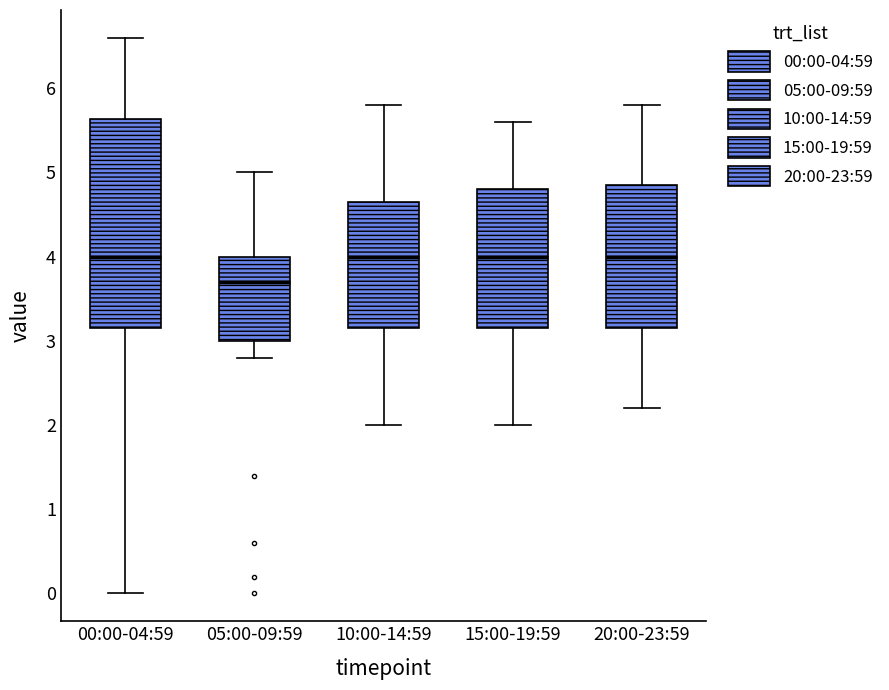

Reading left to right, read every box against the y-axis: the position of its median line, the range the box covers, and the ends of its whiskers. The values are not printed on the chart, so give them approximately, as read against the axis.

00:00-04:59: median 4.0, box 3.2 to 5.6, whiskers 0.0 to 6.6
05:00-09:59: median 3.7, box 3.0 to 4.0, whiskers 2.8 to 5.0
10:00-14:59: median 4.0, box 3.2 to 4.7, whiskers 2.0 to 5.8
15:00-19:59: median 4.0, box 3.2 to 4.8, whiskers 2.0 to 5.6
20:00-23:59: median 4.0, box 3.2 to 4.9, whiskers 2.2 to 5.8